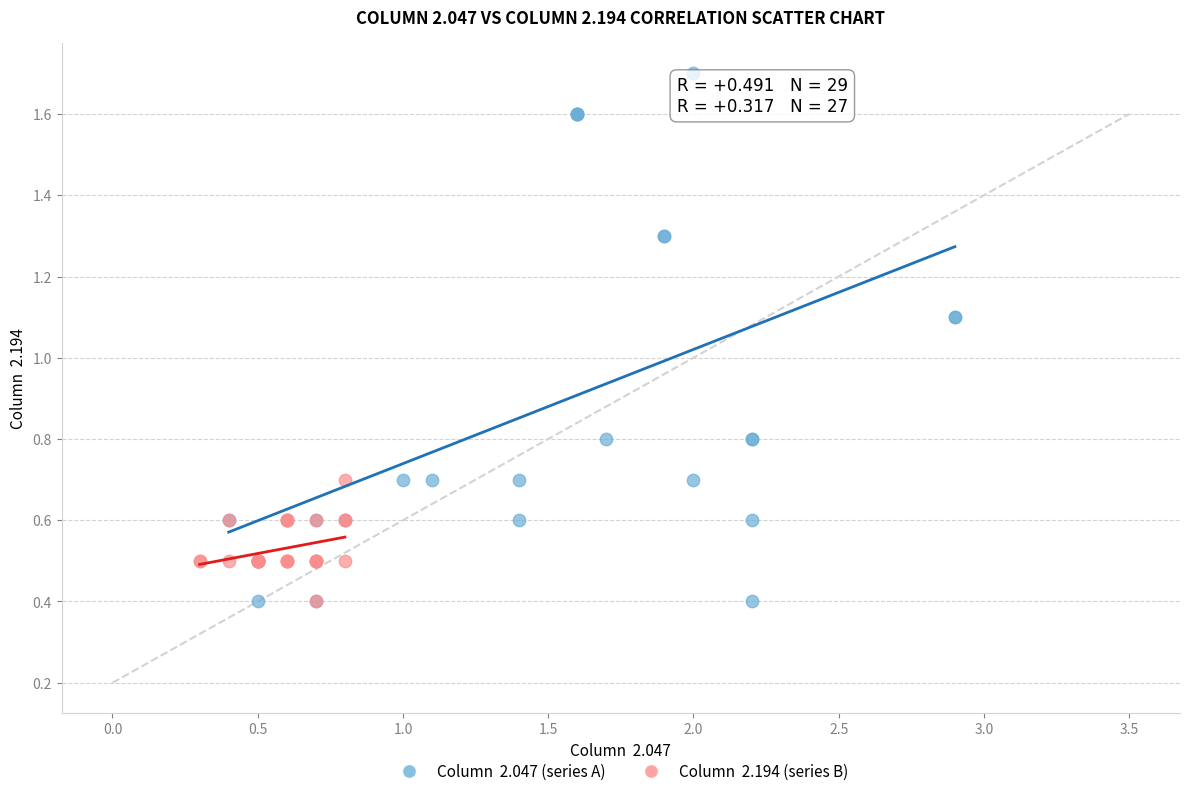

Which series reaches the maximum Y coordinate?

Column 2.047 (series A)